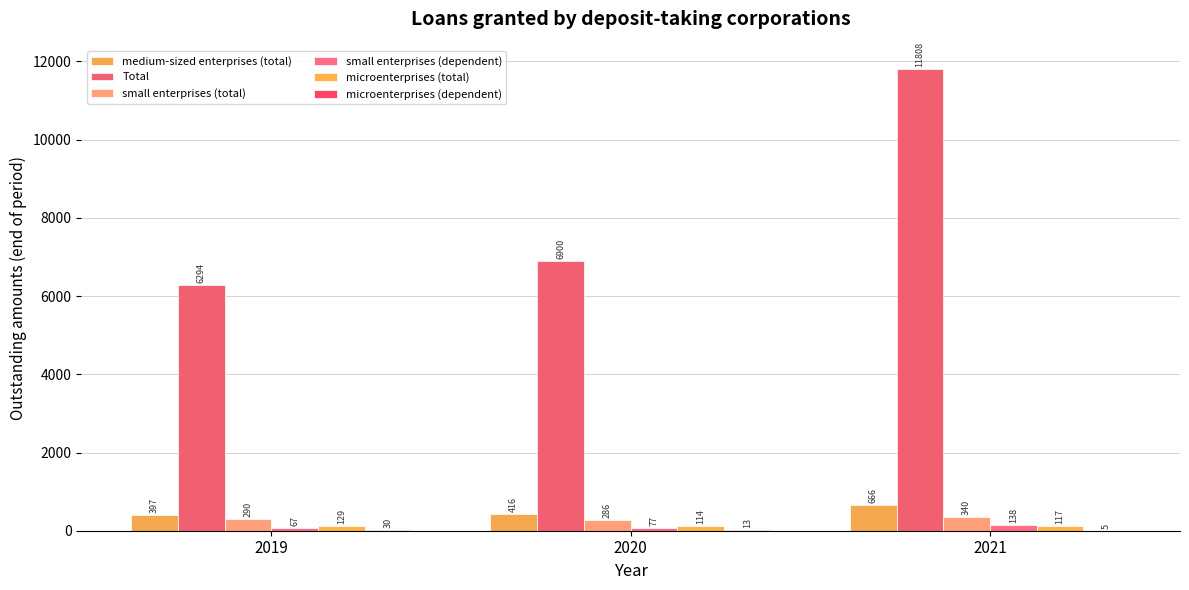

What is the difference between the medium-sized enterprises (total) values at 2020 and 2021?

250.4